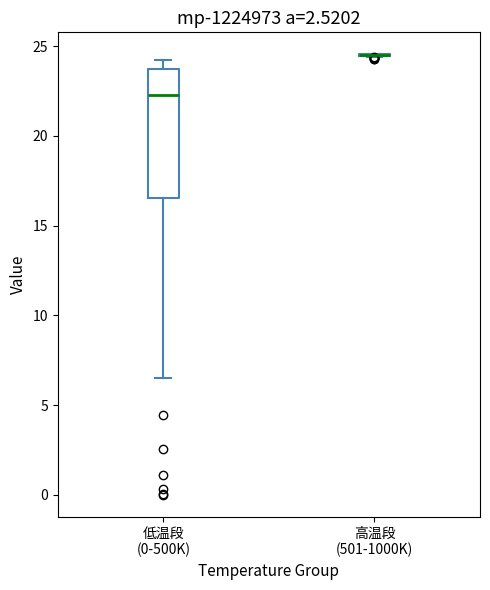

Reading left to right, read every box against the y-axis: the position of its median line, the range the box covers, and the ends of its whiskers. The values are not printed on the chart, so give them approximately, as read against the axis.

低温段 (0-500K): median 22.5, box 16.5 to 23.5, whiskers 6.5 to 24.0
高温段 (501-1000K): box collapsed to a line at 24.5, whiskers 24.5 to 24.5